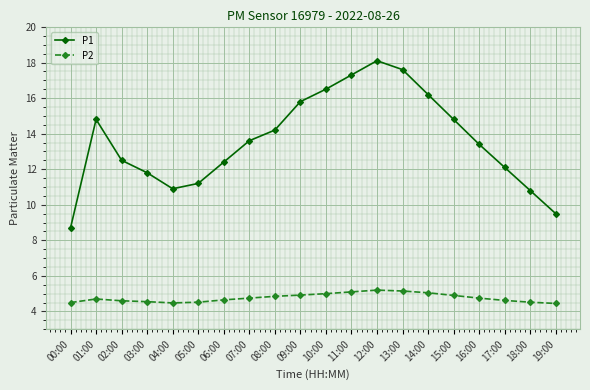

What is the value of the P2 point at the 18th from the left?

4.6